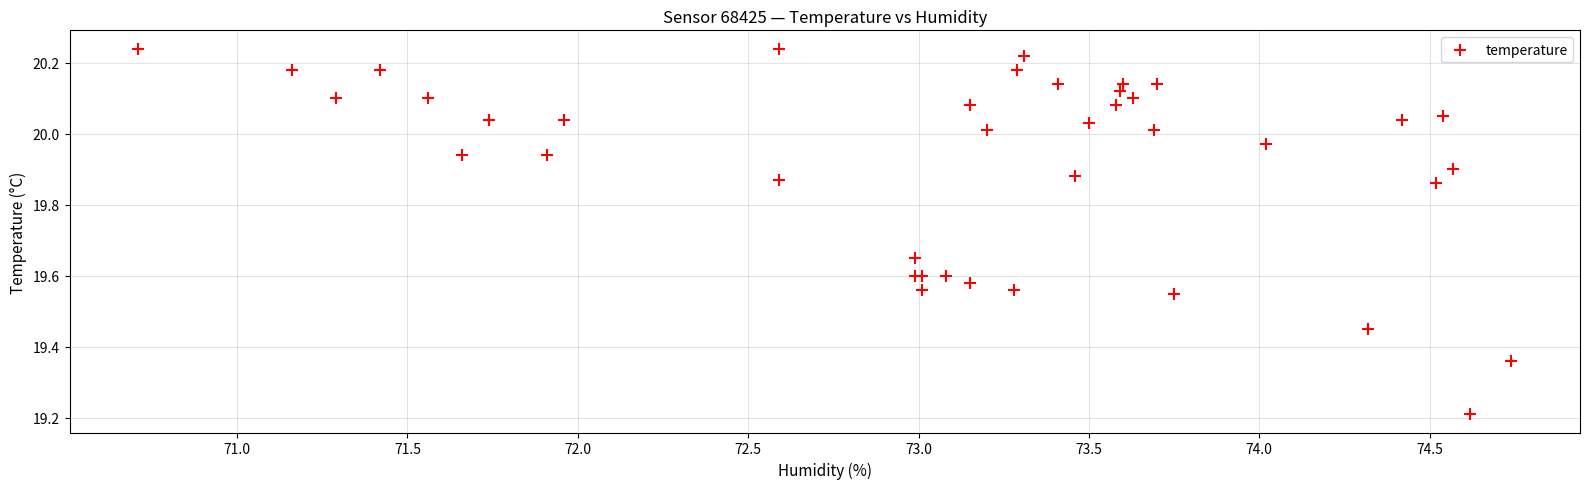

What Y value in the scatter plot is closest to 19?

19.2